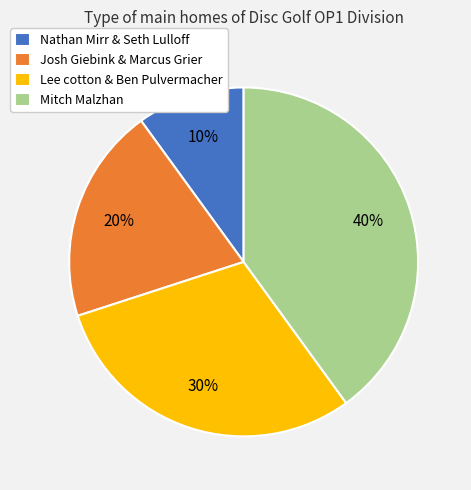

What is the ratio of the value at Mitch Malzhan to the value at Nathan Mirr & Seth Lulloff?

4.0